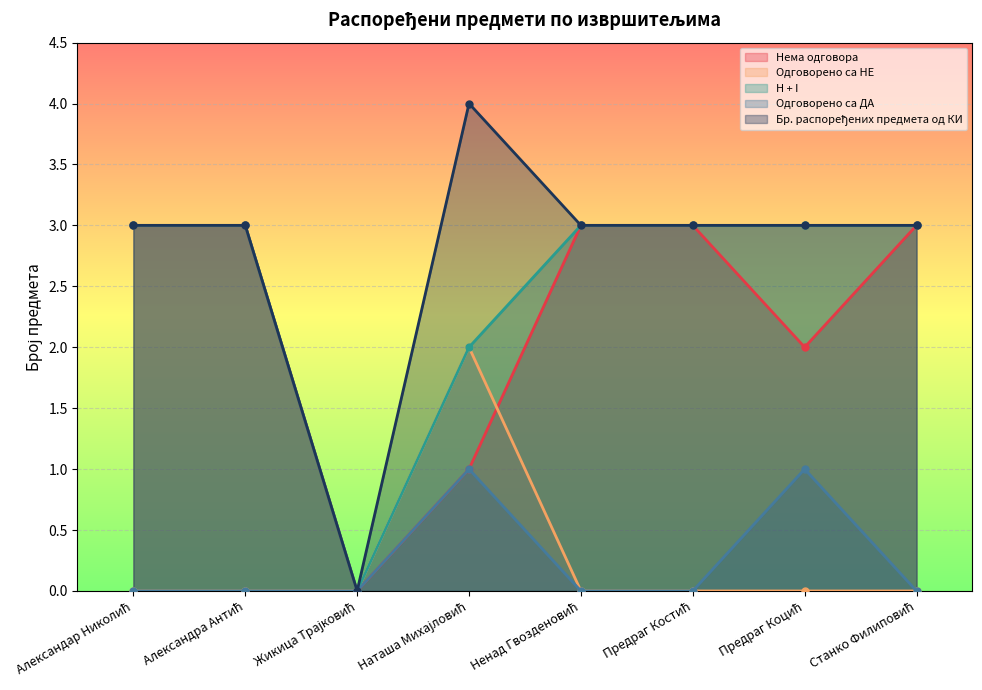

Which series changed the most between Александра Антић and Предраг Коцић?

Нема одговора